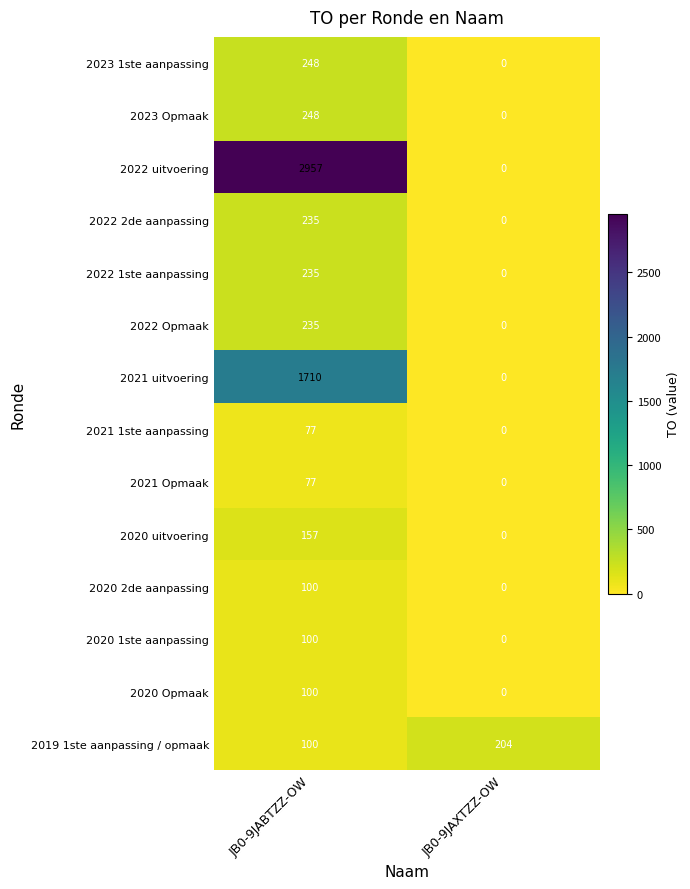

Which series has the largest total across all categories?

2022 uitvoering